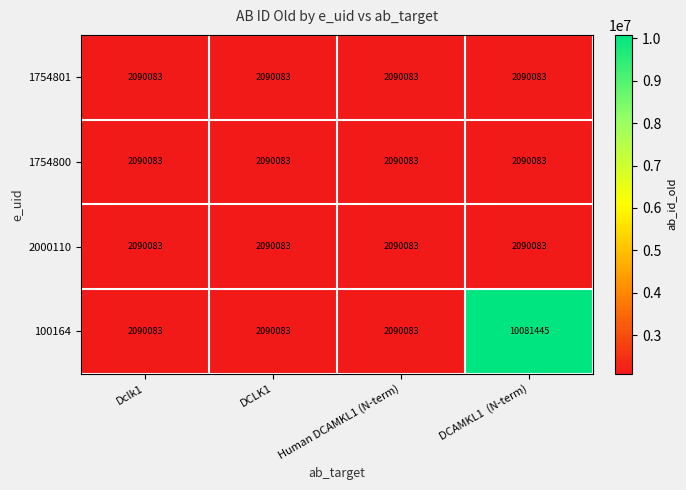

What is the average value of the 1754800 series?

2090083